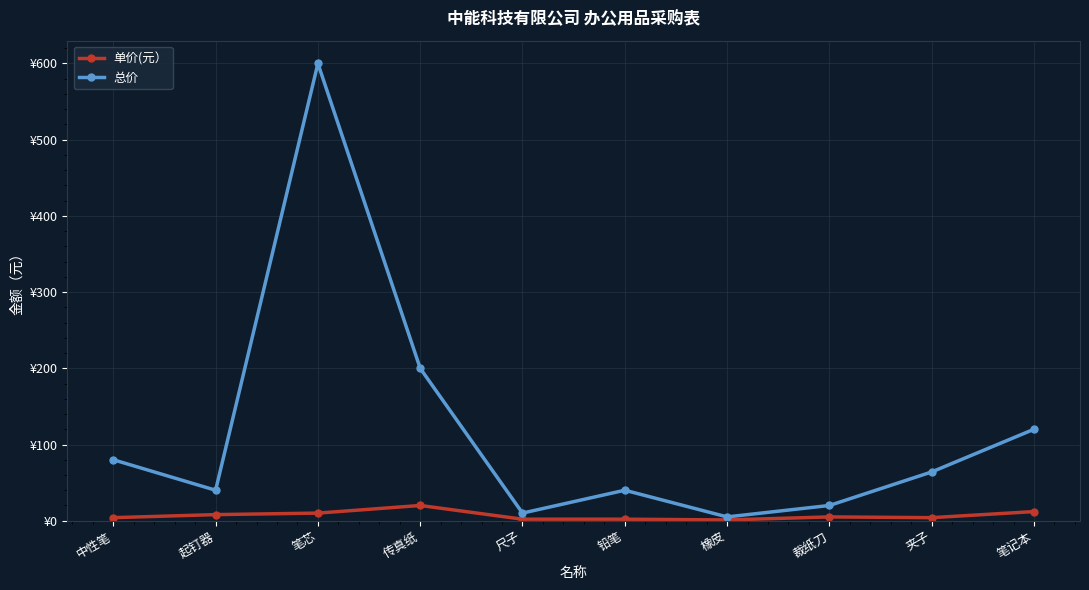

Reading left to right, transcribe all the data shown in this chart.

单价(元）: 中性笔=4	起钉器=8	笔芯=10	传真纸=20	尺子=2	铅笔=2	橡皮=1	裁纸刀=5	夹子=4	笔记本=12
总价: 中性笔=80	起钉器=40	笔芯=600	传真纸=200	尺子=10	铅笔=40	橡皮=5	裁纸刀=20	夹子=64	笔记本=120